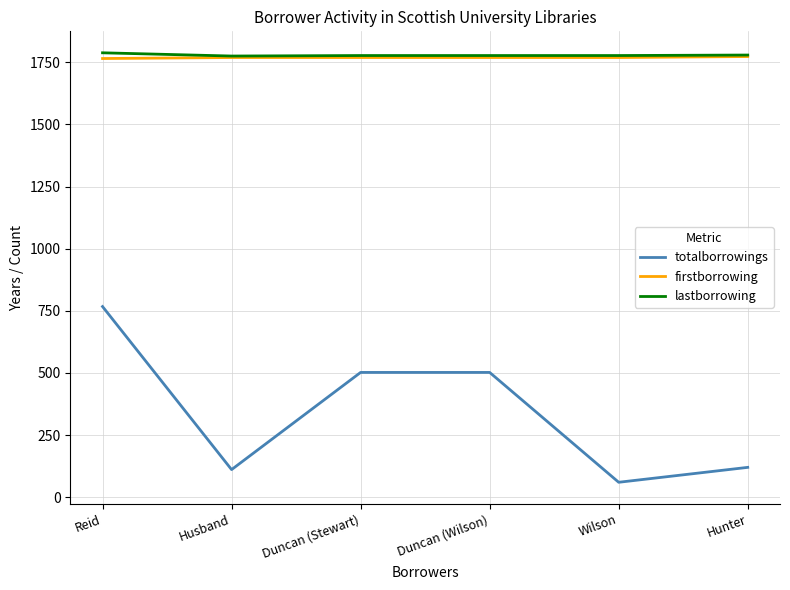

Count the number of categories in the chart.

6